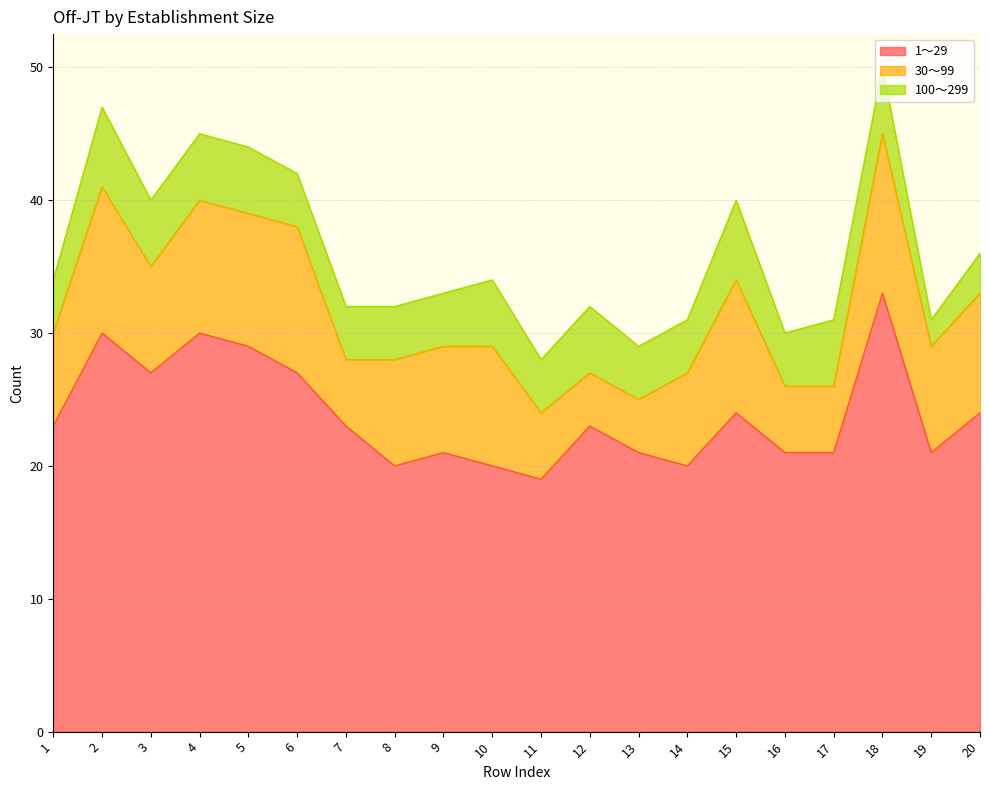

Reading left to right, extract all data points from this chart.

1～29: 23	30	27	30	29	27	23	20	21	20	19	23	21	20	24	21	21	33	21	24
30～99: 7	11	8	10	10	11	5	8	8	9	5	4	4	7	10	5	5	12	8	9
100～299: 4	6	5	5	5	4	4	4	4	5	4	5	4	4	6	4	5	5	2	3